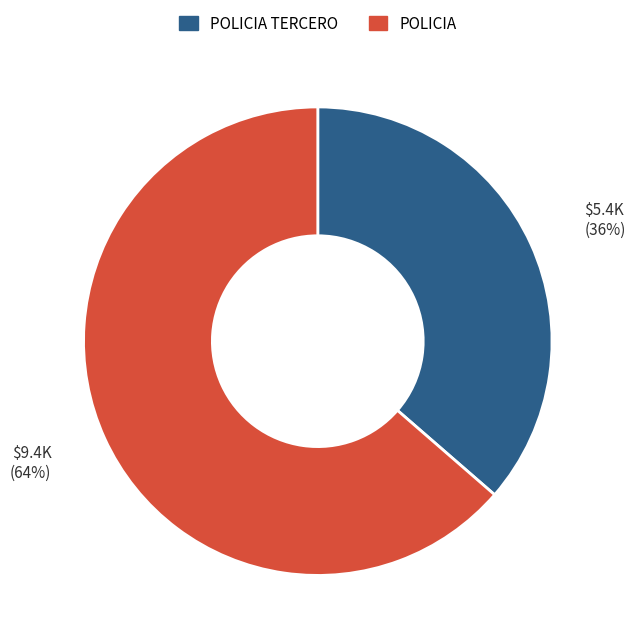

How many slices are in this pie chart?

2